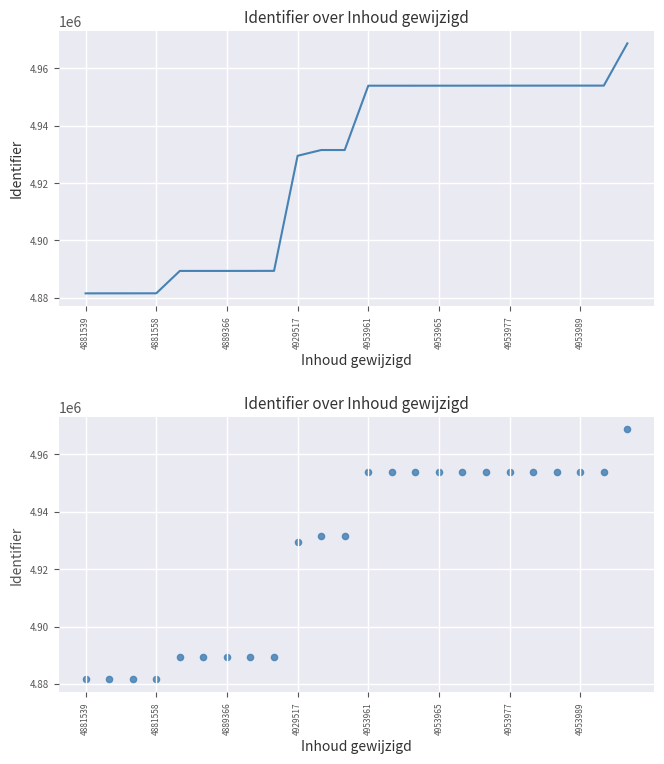

Approximately how many times larger is the value at 10 compared to 4889366?

1.0